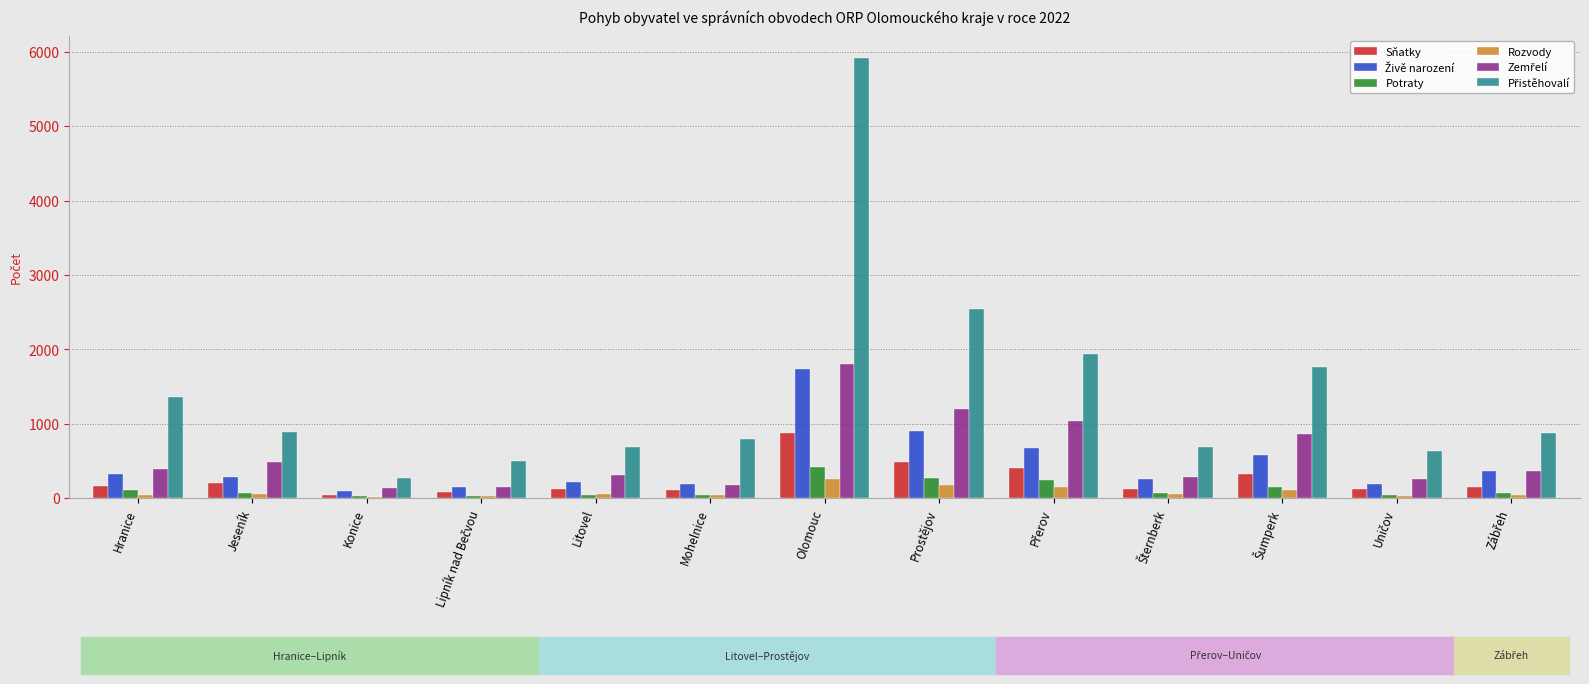

At which category is the sum across all series the highest?

Olomouc